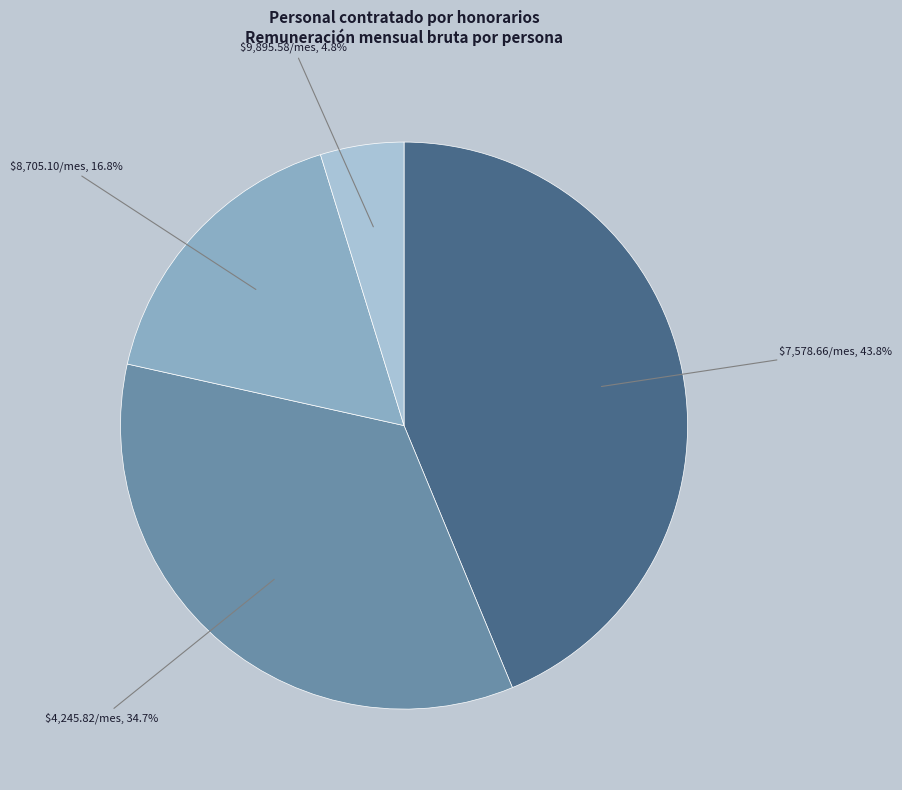

Is there any slice that represents more than half of the pie?

No